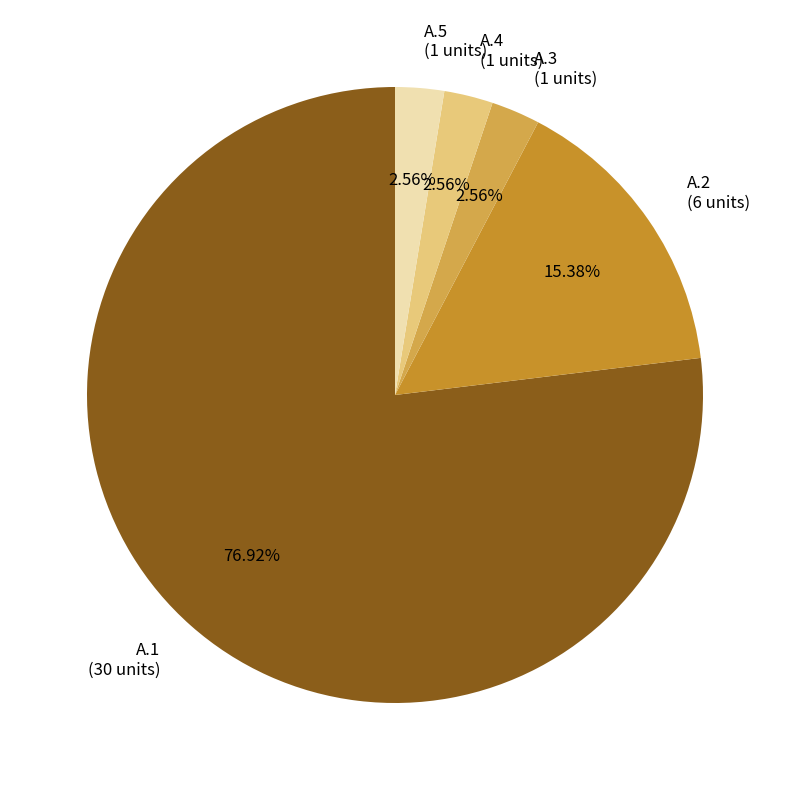

True or false: A.2 accounts for 15% of the total.

True